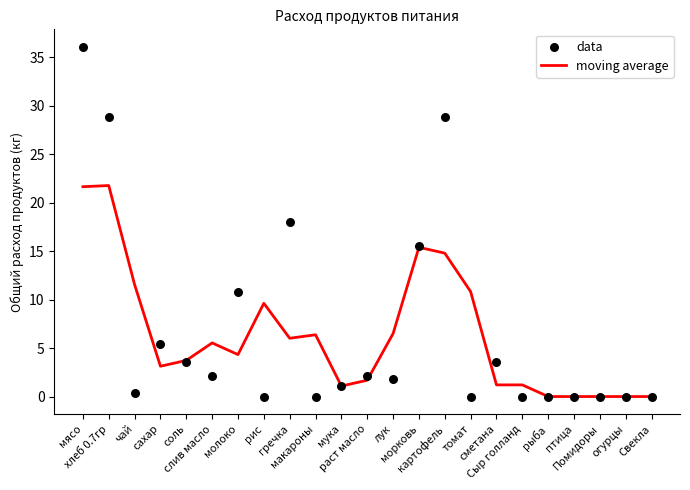

Which series has the largest total across all categories?

data